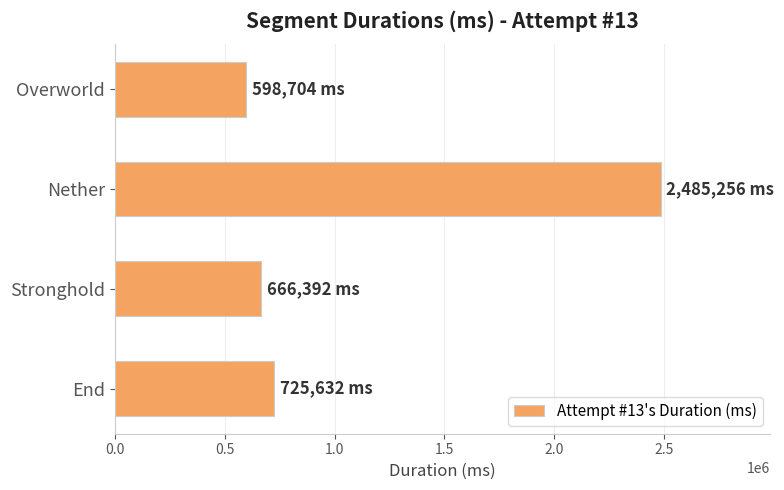

At which label is the value closest to 1541980?

End